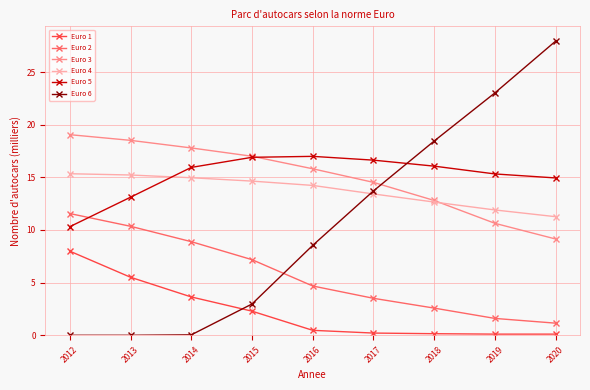

What is the spread (max minus min) of values at 2020?

27.8